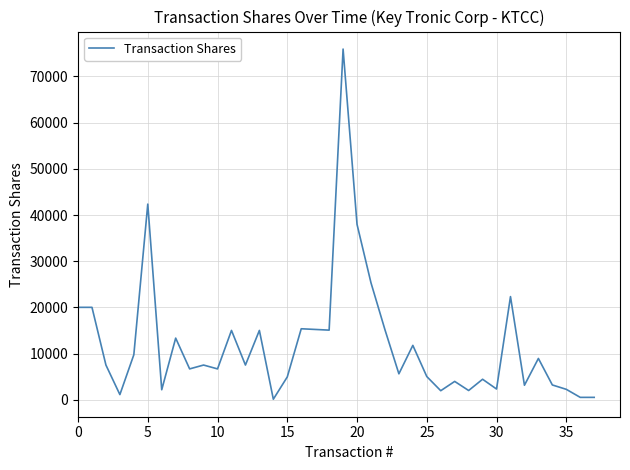

What is the average value?

12036